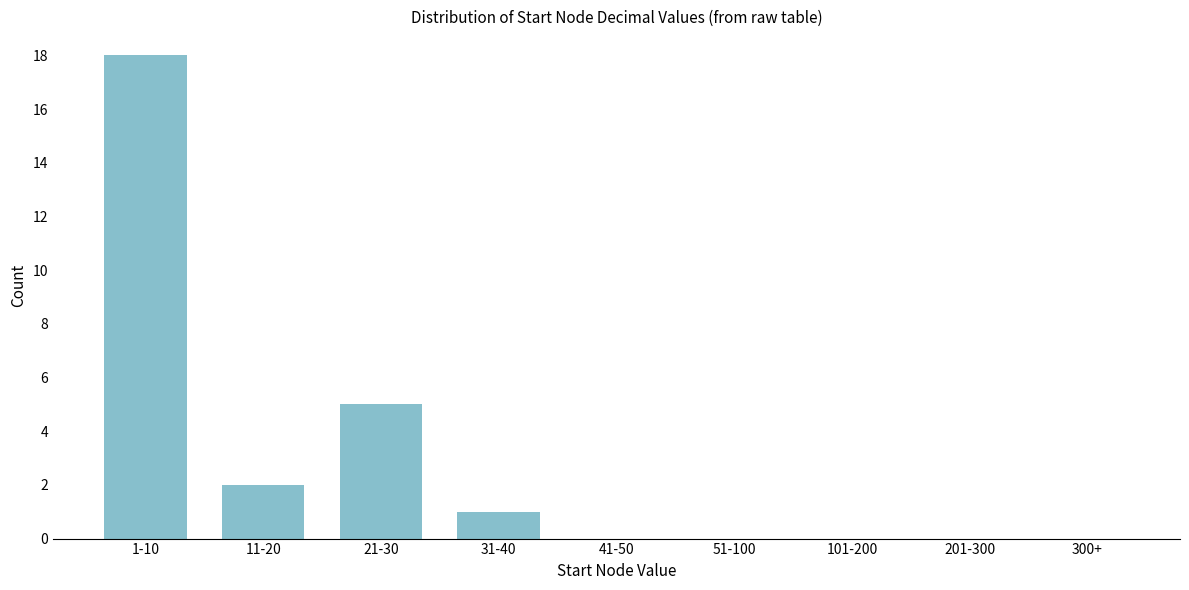

Reading left to right, extract all data points from this chart.

1-10=18	11-20=2	21-30=5	31-40=1	41-50=0	51-100=0	101-200=0	201-300=0	300+=0